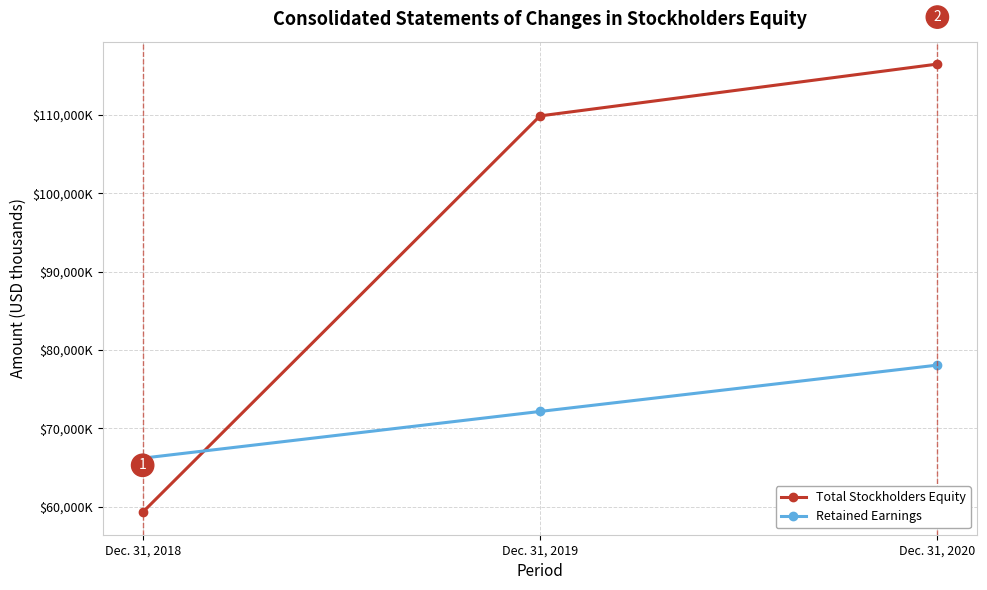

At which category is the sum across all series the highest?

Dec. 31, 2020